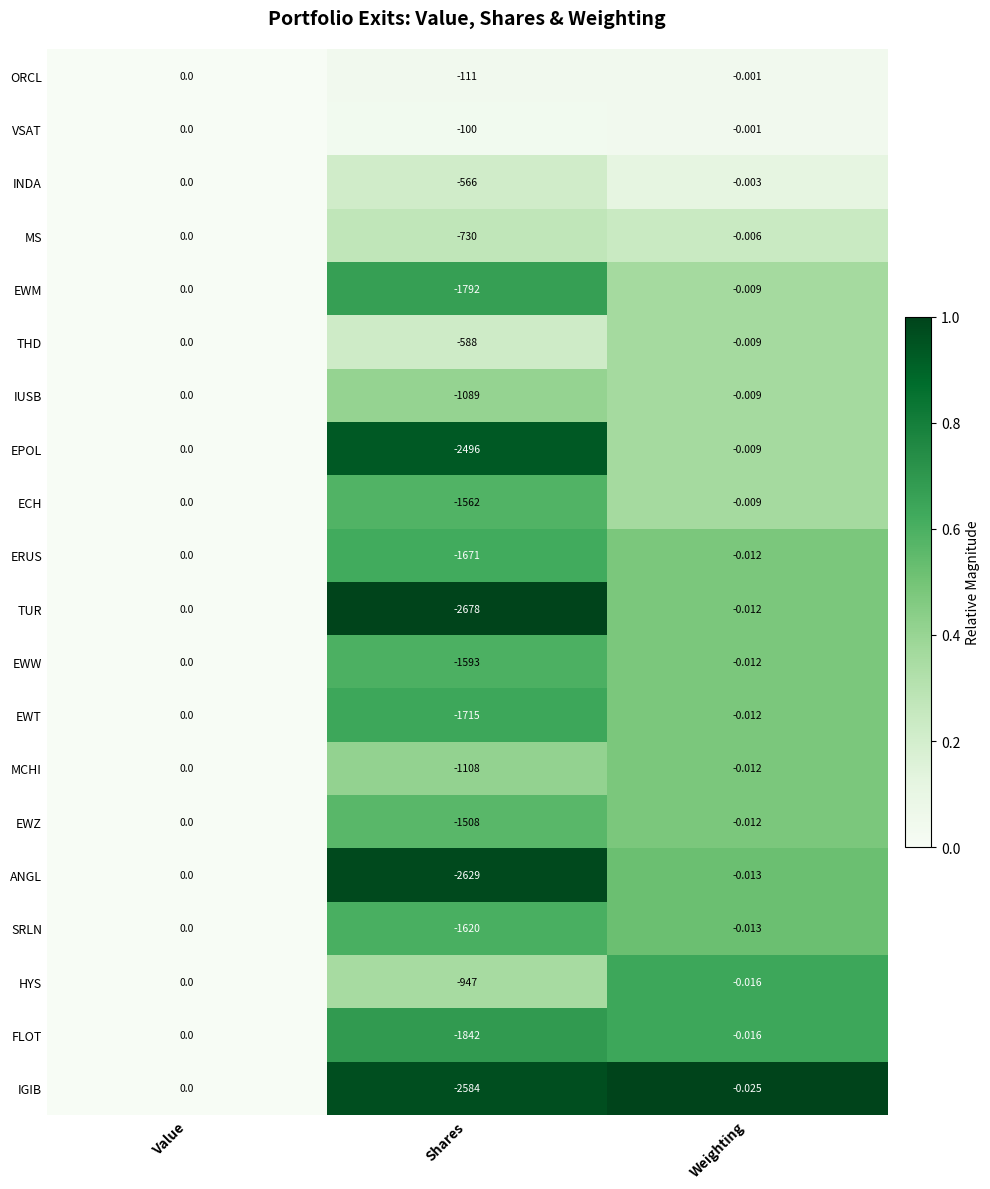

At which label is EWT closest to -857?

Weighting